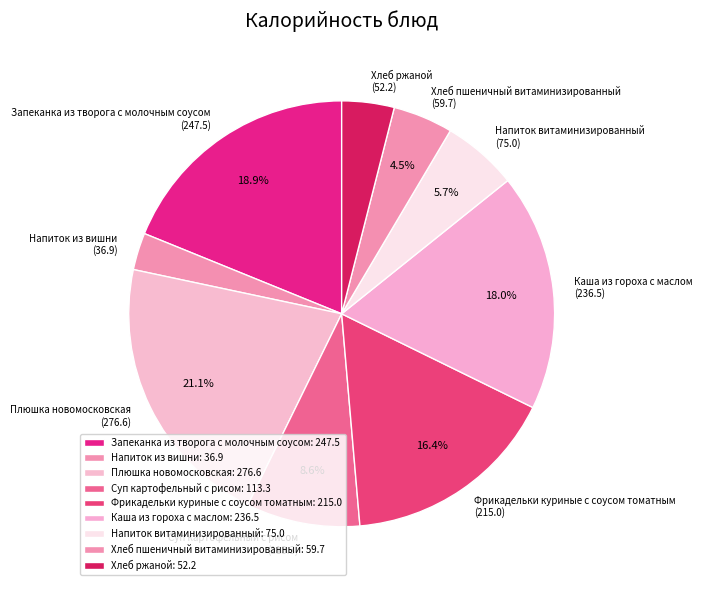

How many segments does this pie chart have?

9